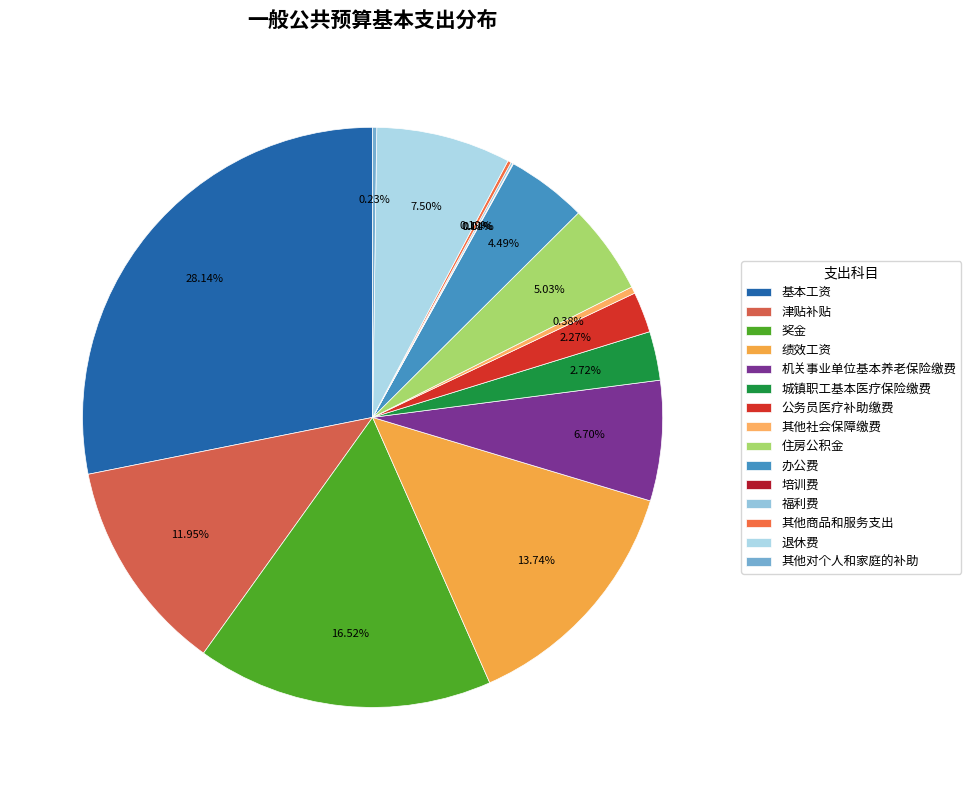

To the nearest percent, what percentage of the pie is 津贴补贴?

12%